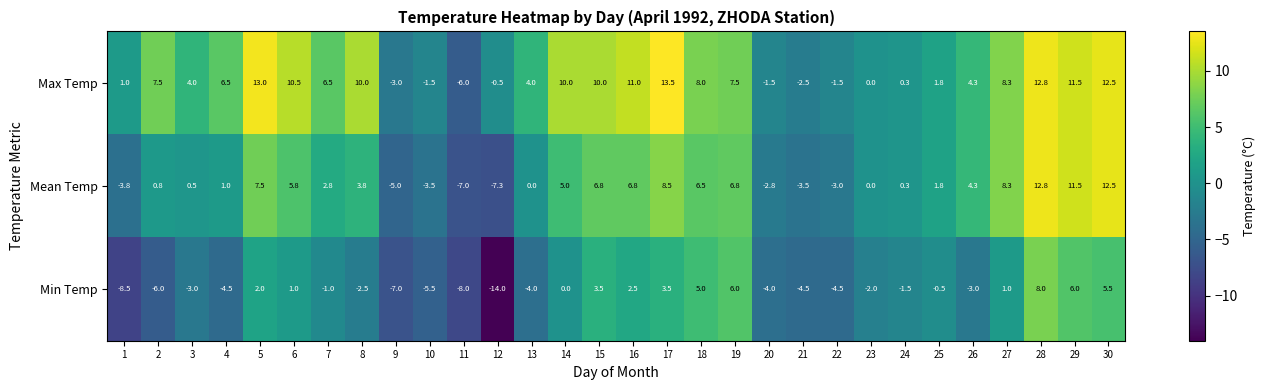

At 19, list the series in order from largest to smallest.

Max Temp, Mean Temp, Min Temp